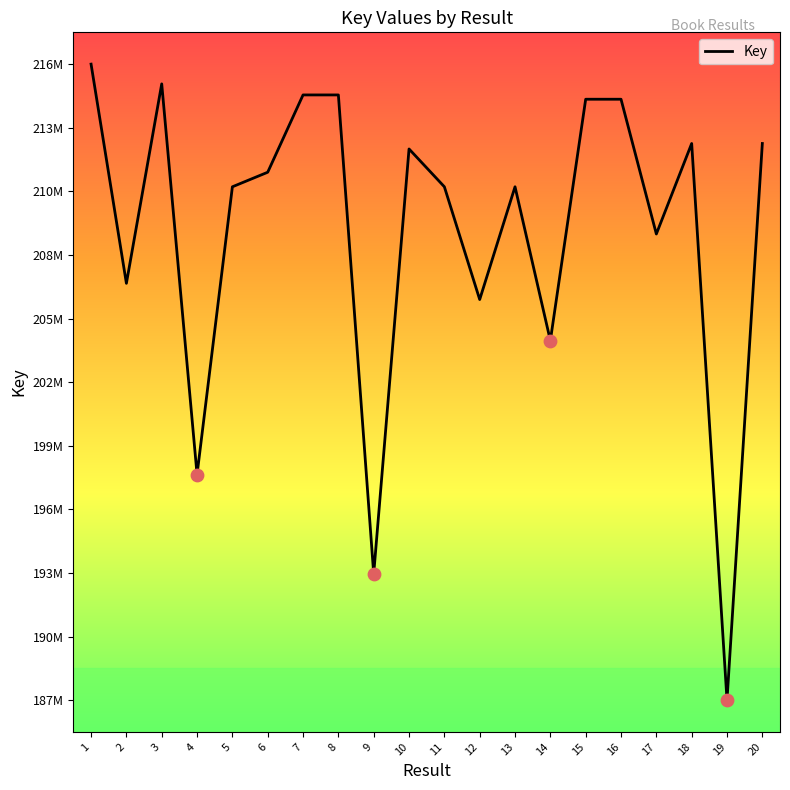

Does the chart have visible grid lines?

No